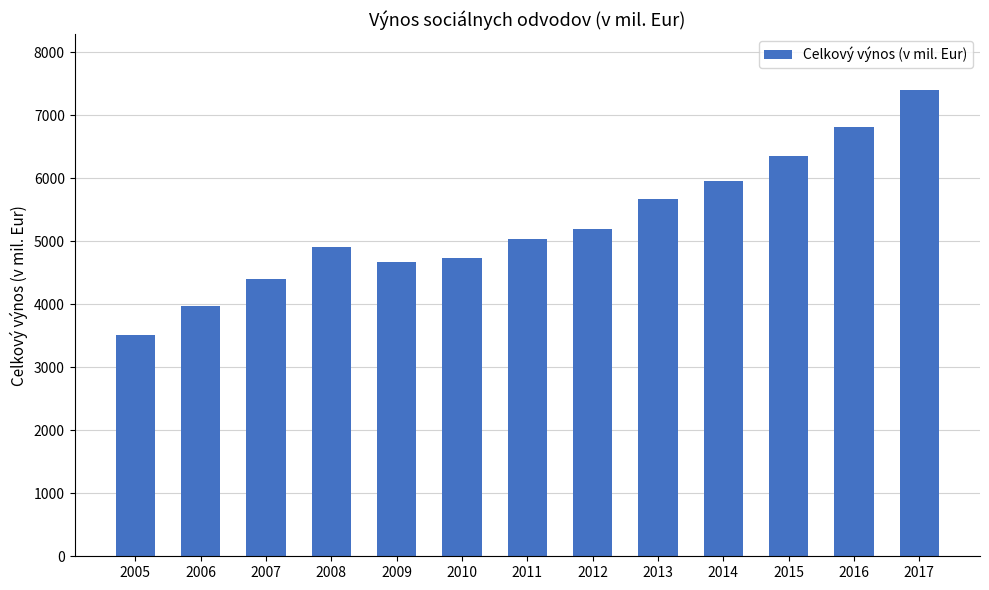

What is the average value?

5282.1